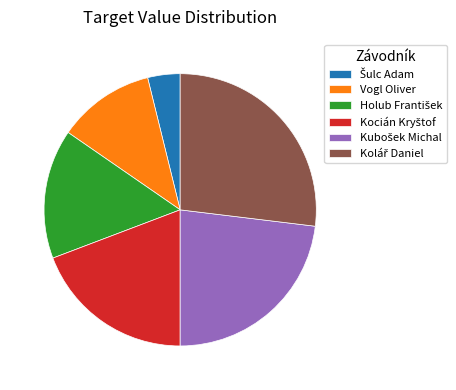

Is there any slice that represents more than half of the pie?

No